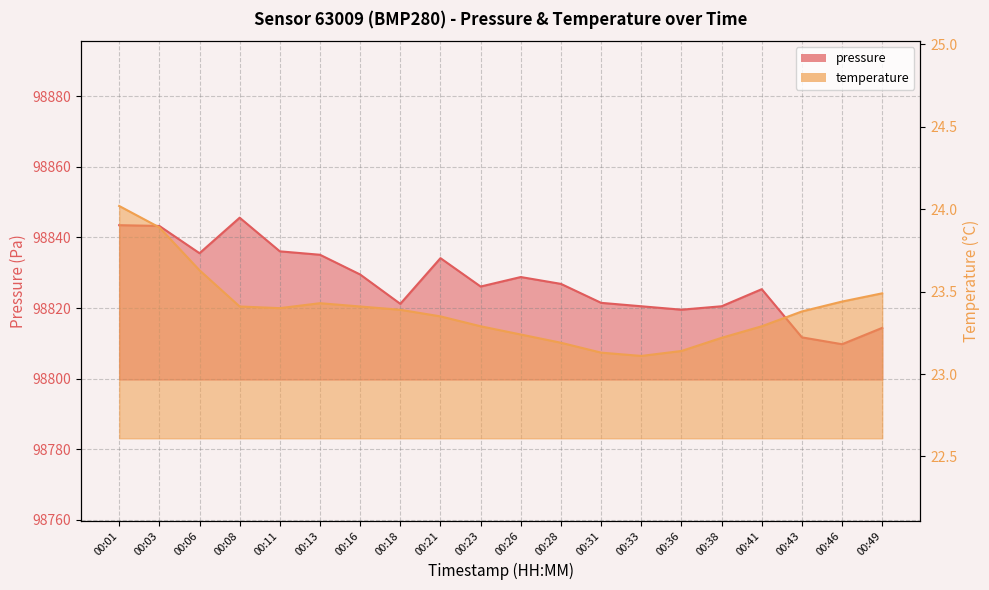

Reading left to right, list all the values displayed in this chart.

pressure: 98843.5	98843.2	98835.5	98845.6	98836.1	98835.1	98829.5	98821.2	98834.1	98826.1	98828.8	98826.8	98821.5	98820.5	98819.5	98820.5	98825.3	98811.7	98809.8	98814.4
temperature: 24.0	23.9	23.6	23.4	23.4	23.4	23.4	23.4	23.4	23.3	23.2	23.2	23.1	23.1	23.1	23.2	23.3	23.4	23.4	23.5